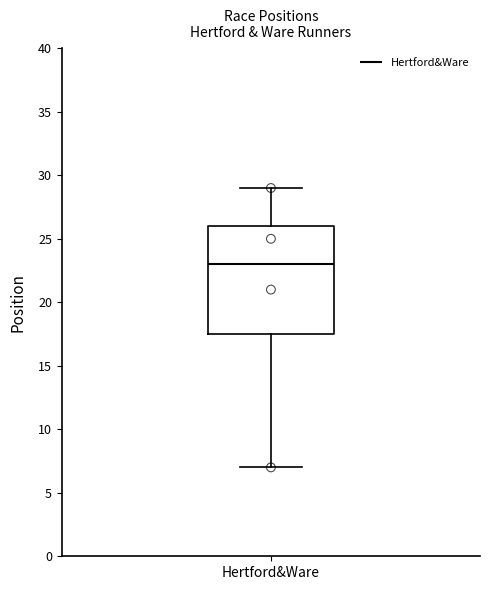

Where does the upper whisker of the box for Hertford&Ware end on the y-axis? The values are not printed on the chart, so give them approximately, as read against the axis.

29.0